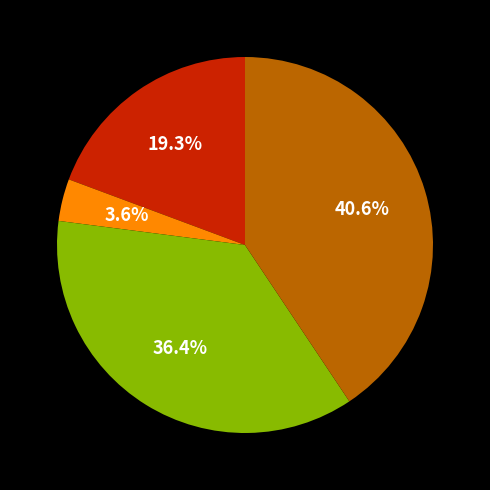

Is there a majority slice in this chart?

No